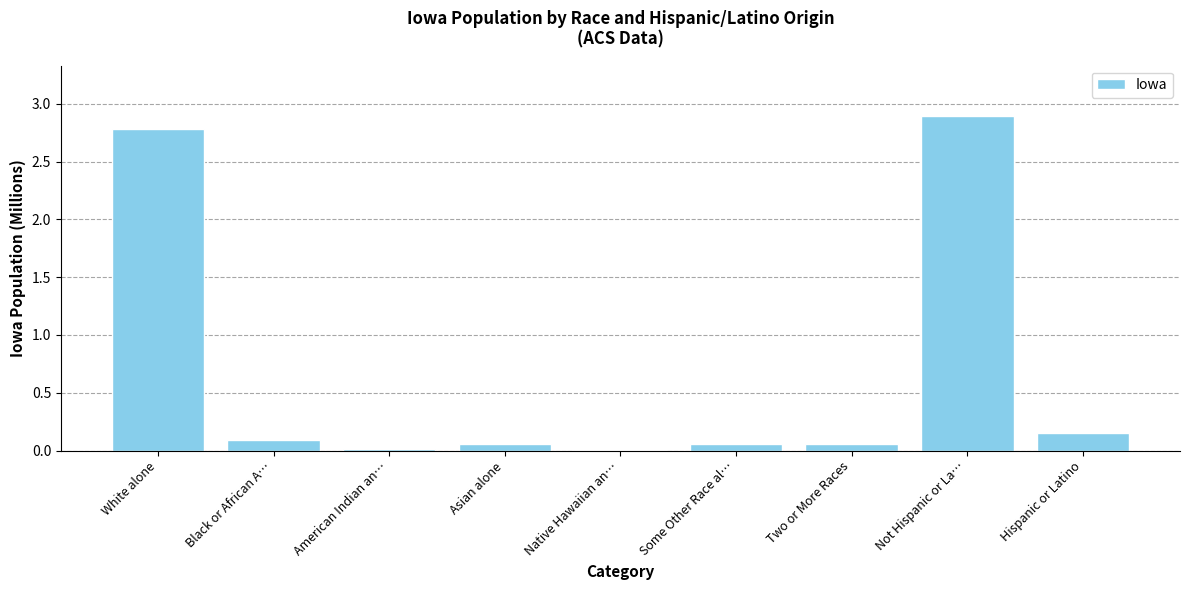

Between Not Hispanic or La… and American Indian an…, which is larger?

Not Hispanic or La…